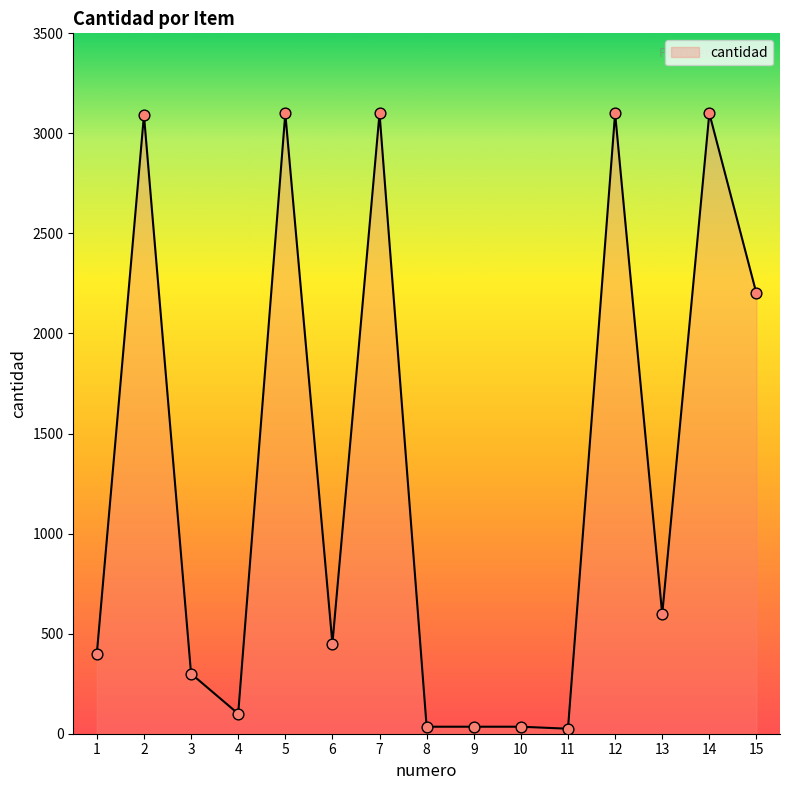

What is the ratio of the value at 1 to the value at 13?

0.7